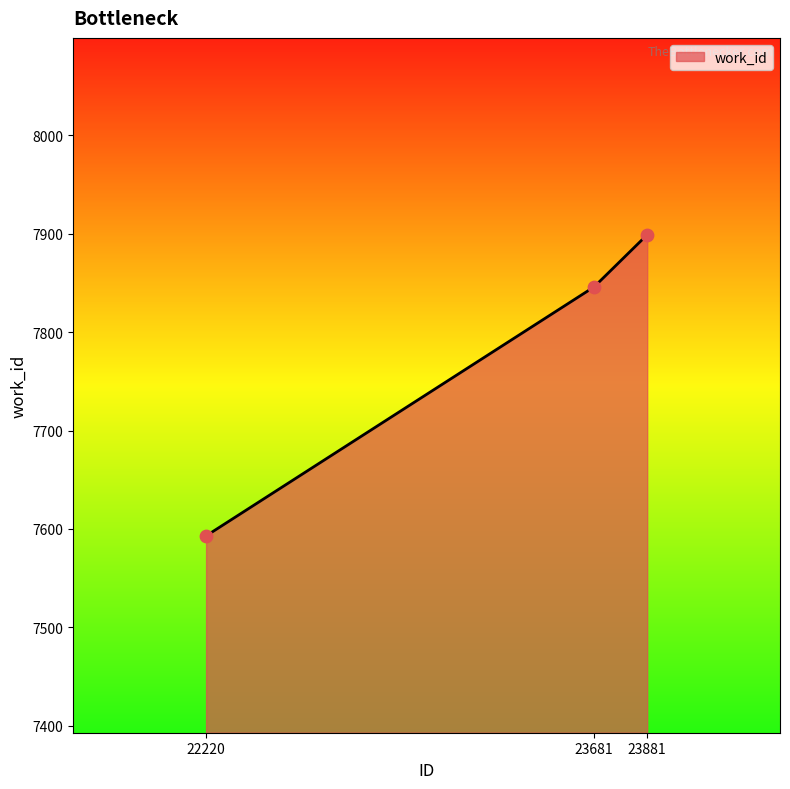

Approximately how many times larger is the value at 22220 compared to 23881?

1.0